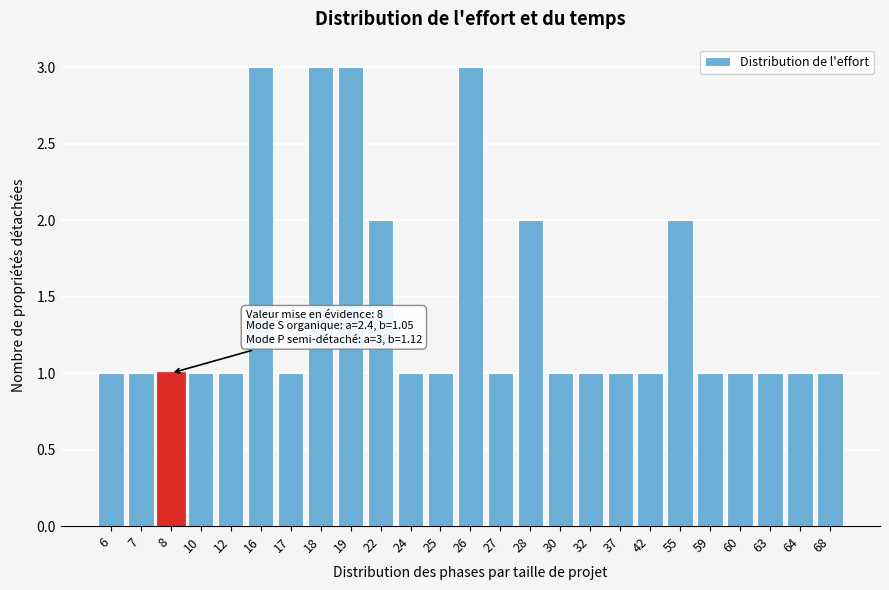

Reading left to right, what are all the values shown in this chart?

6=1	7=1	8=1	10=1	12=1	16=3	17=1	18=3	19=3	22=2	24=1	25=1	26=3	27=1	28=2	30=1	32=1	37=1	42=1	55=2	59=1	60=1	63=1	64=1	68=1